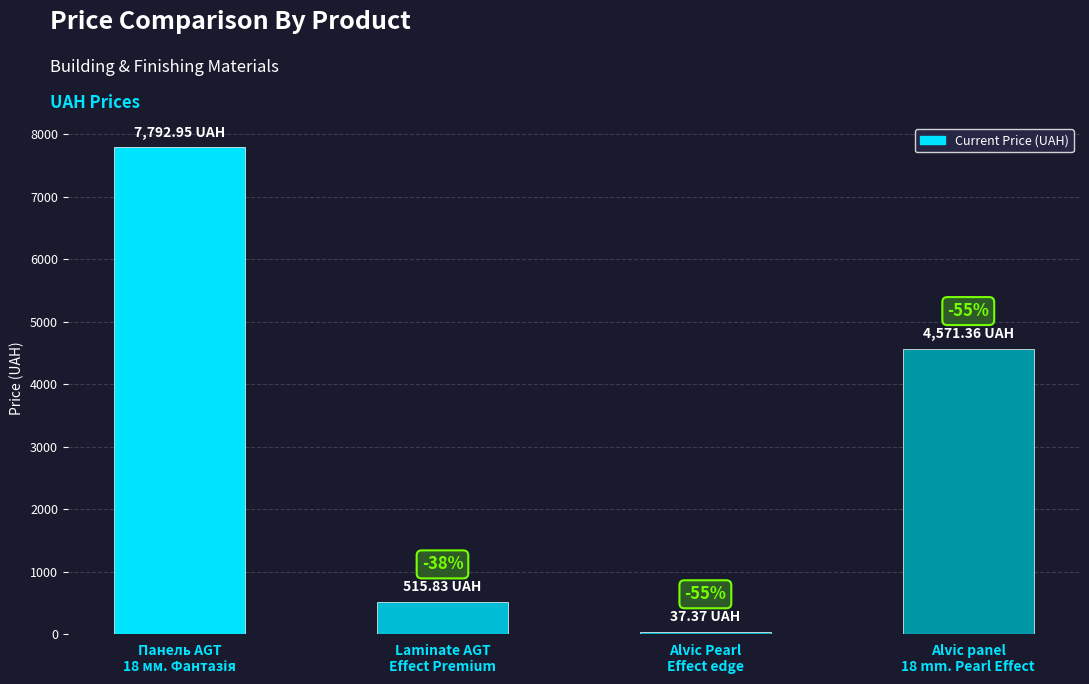

What is the difference between the maximum and minimum values?

7755.6